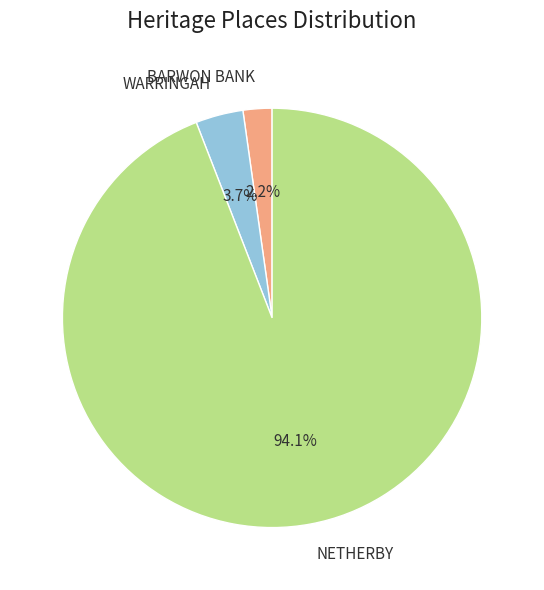

Which has a higher value, BARWON BANK or NETHERBY?

NETHERBY